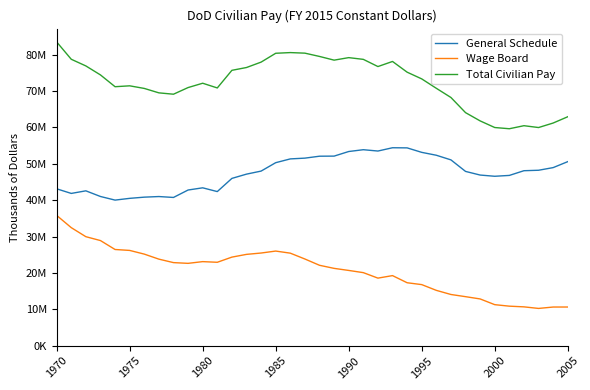

Which series has the largest total across all categories?

Total Civilian Pay